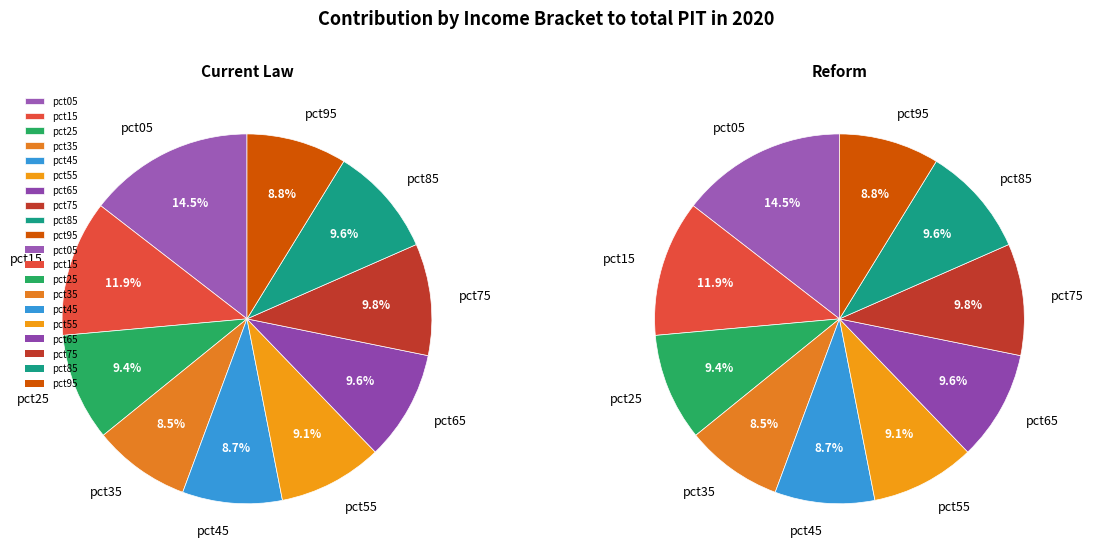

To the nearest percent, what portion does pct15 represent?

12%